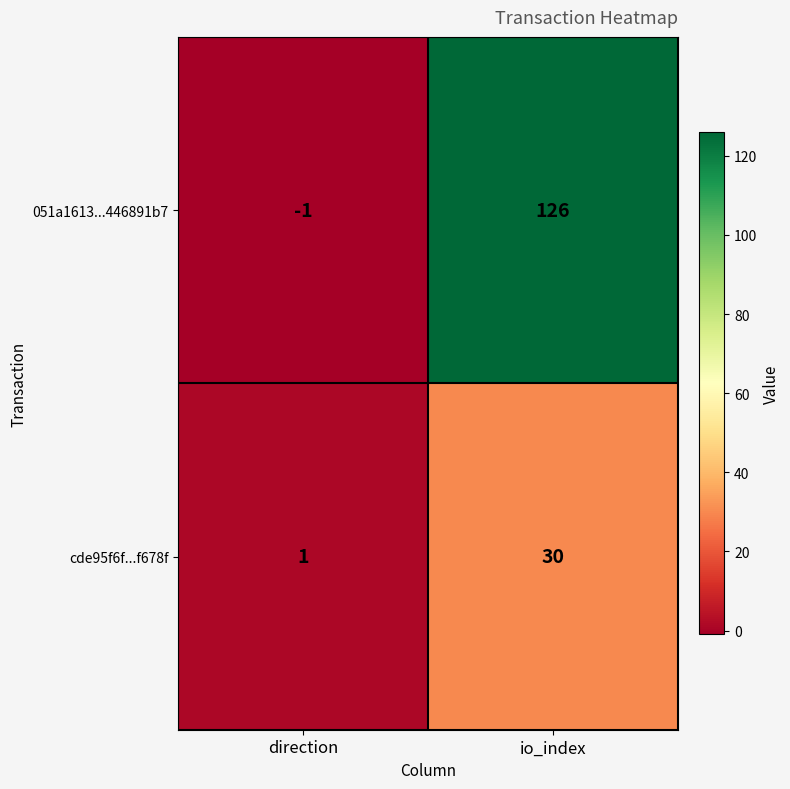

Between direction and io_index, which series saw the biggest shift?

051a1613...446891b7